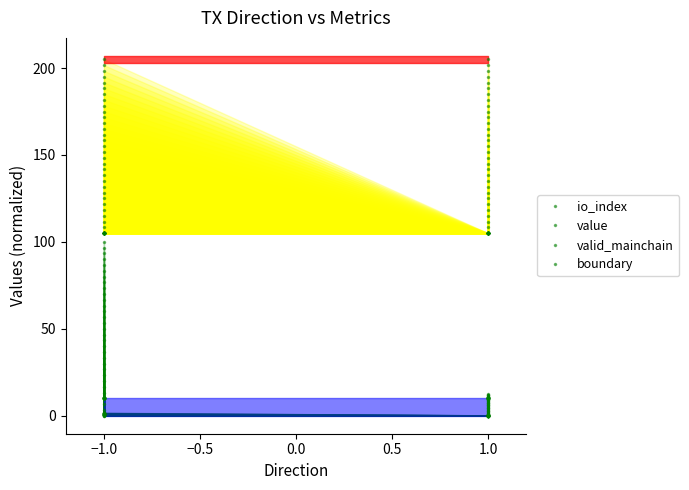

What is the value of the value point at the 4th from the left?

105.0